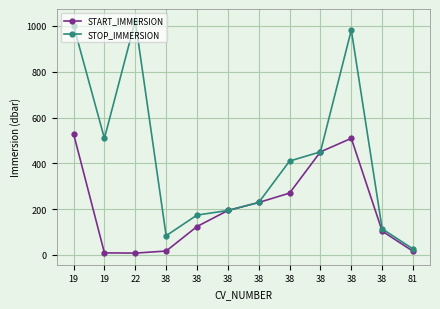

What is the greatest value displayed?

1023.0